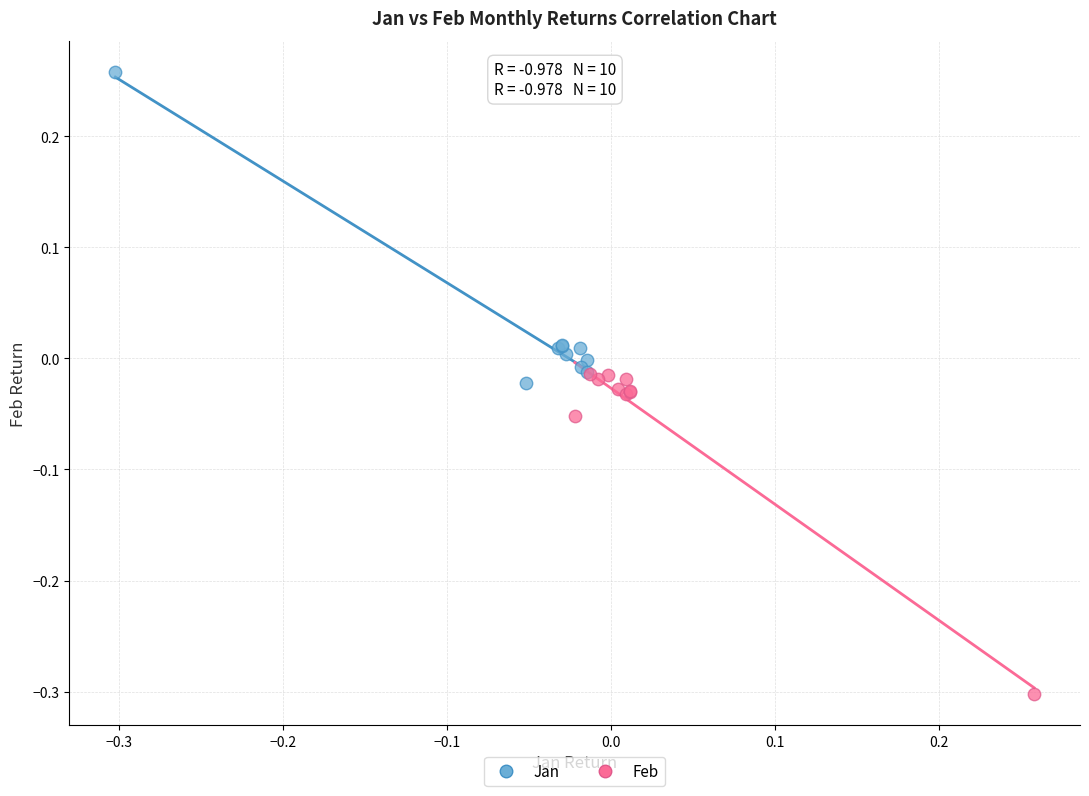

Which series reaches the minimum Y coordinate?

Feb